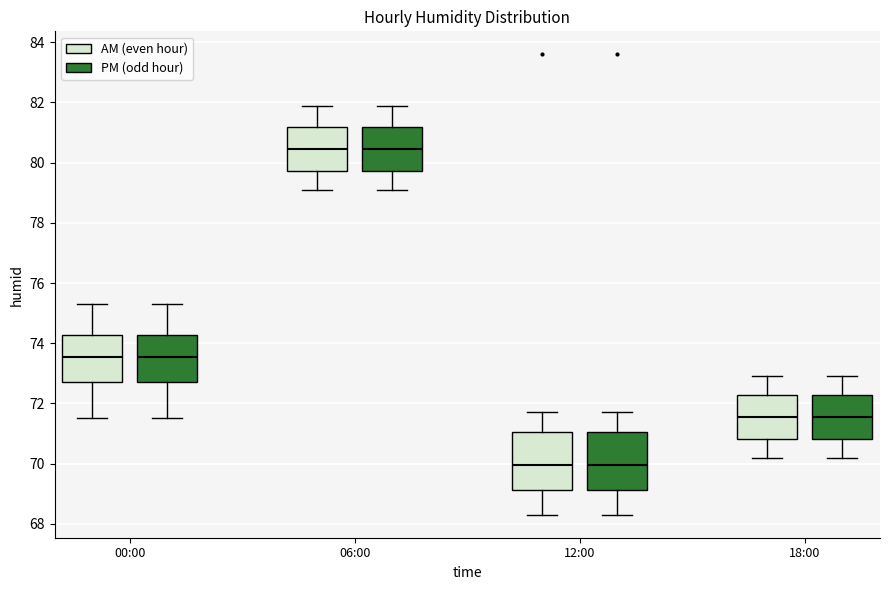

Reading left to right, read every box against the y-axis: the position of its median line, the range the box covers, and the ends of its whiskers. The values are not printed on the chart, so give them approximately, as read against the axis.

00:00 (AM (even hour)): median 73.6, box 72.8 to 74.2, whiskers 71.6 to 75.4
00:00 (PM (odd hour)): median 73.6, box 72.8 to 74.2, whiskers 71.6 to 75.4
06:00 (AM (even hour)): median 80.4, box 79.8 to 81.2, whiskers 79.2 to 82.0
06:00 (PM (odd hour)): median 80.4, box 79.8 to 81.2, whiskers 79.2 to 82.0
12:00 (AM (even hour)): median 70.0, box 69.2 to 71.0, whiskers 68.4 to 71.8
12:00 (PM (odd hour)): median 70.0, box 69.2 to 71.0, whiskers 68.4 to 71.8
18:00 (AM (even hour)): median 71.6, box 70.8 to 72.2, whiskers 70.2 to 73.0
18:00 (PM (odd hour)): median 71.6, box 70.8 to 72.2, whiskers 70.2 to 73.0